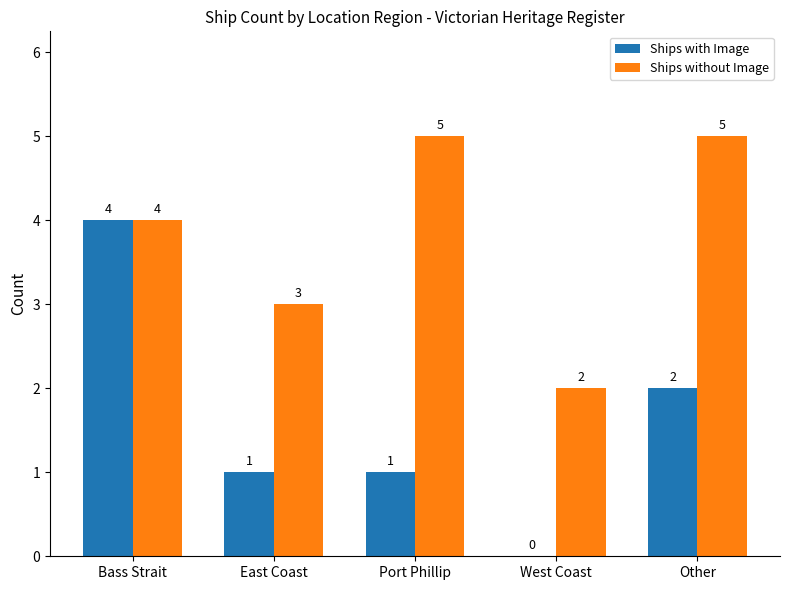

Where does the Ships with Image series first go above 1?

Bass Strait